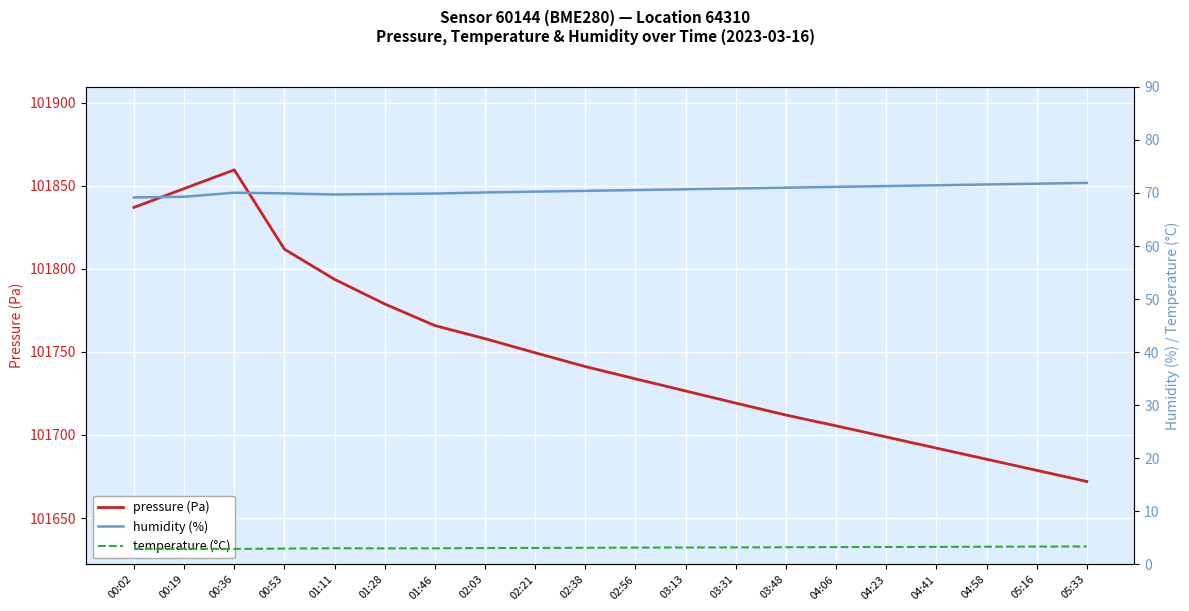

Count the number of data series in this chart.

3